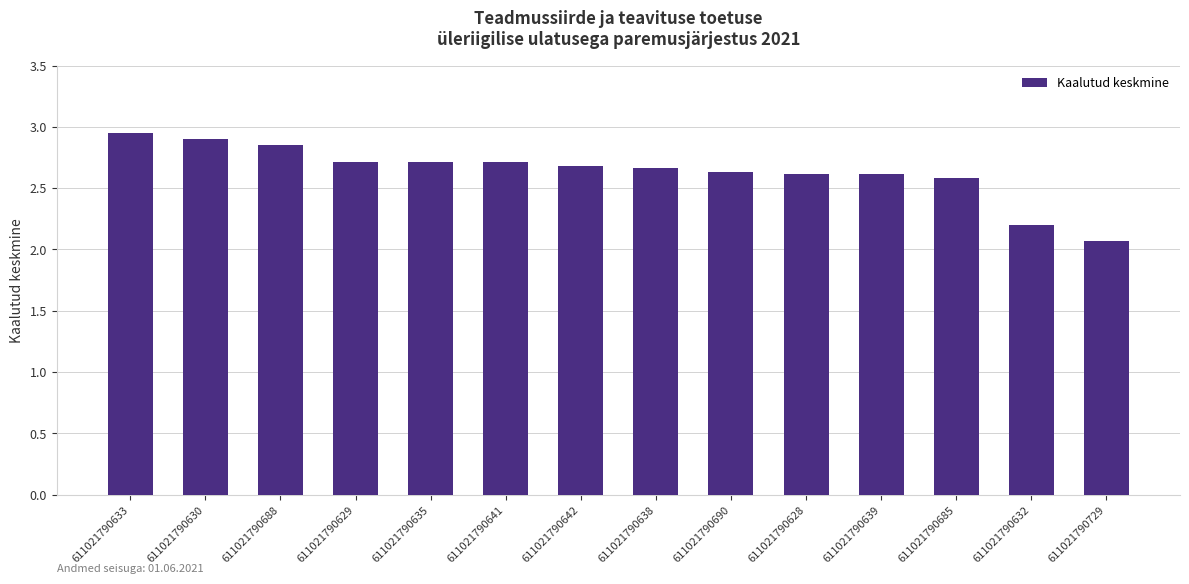

Between 611021790685 and 611021790641, which is larger?

611021790641